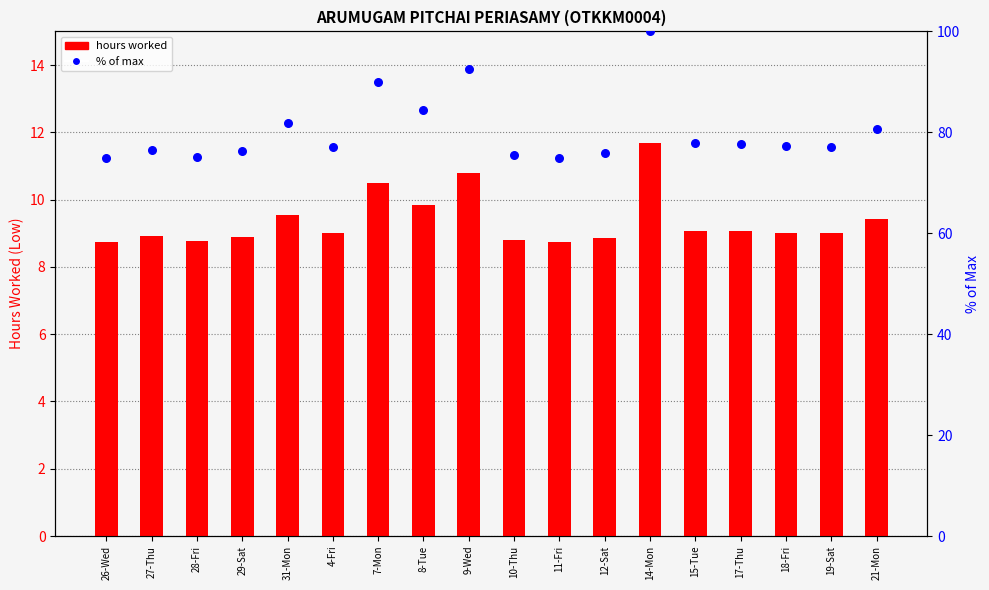

Which series contains the highest Y value?

% of max